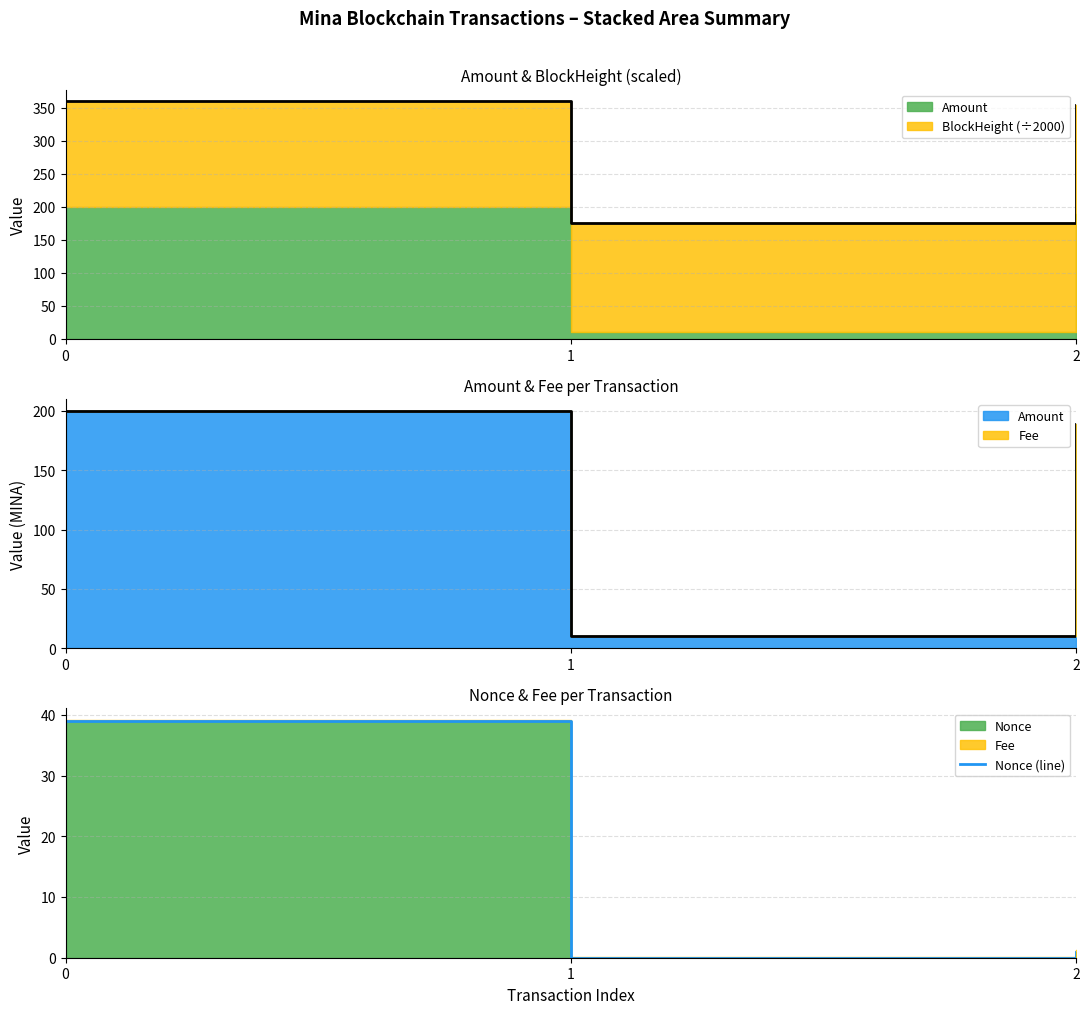

Reading left to right, extract all data points from this chart.

39	0	1